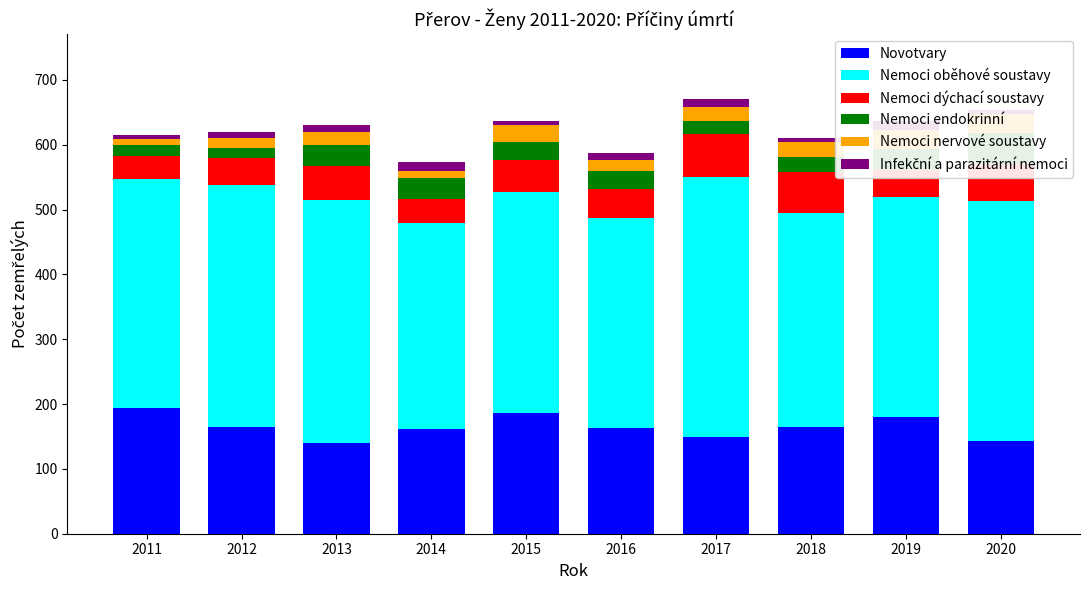

What is the difference between the Novotvary values at 2020 and 2017?

6